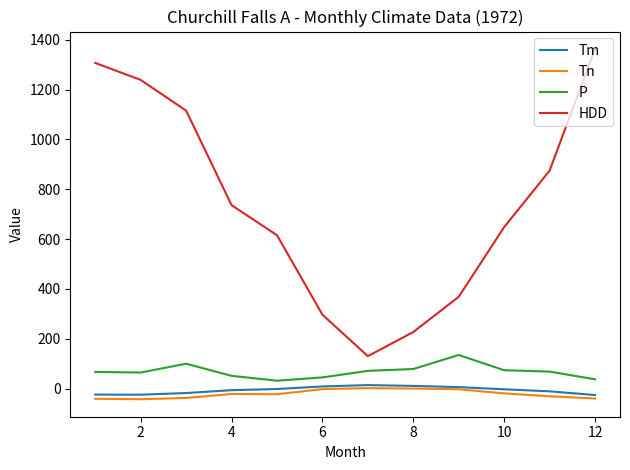

What is the greatest value displayed?

1362.7